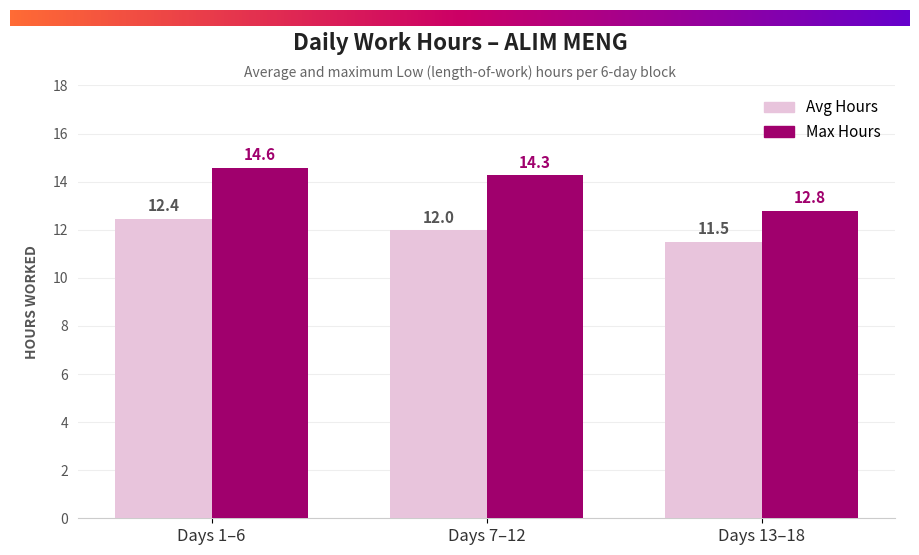

The Avg Hours series shows 12.4 at Days 1–6. True or false?

True